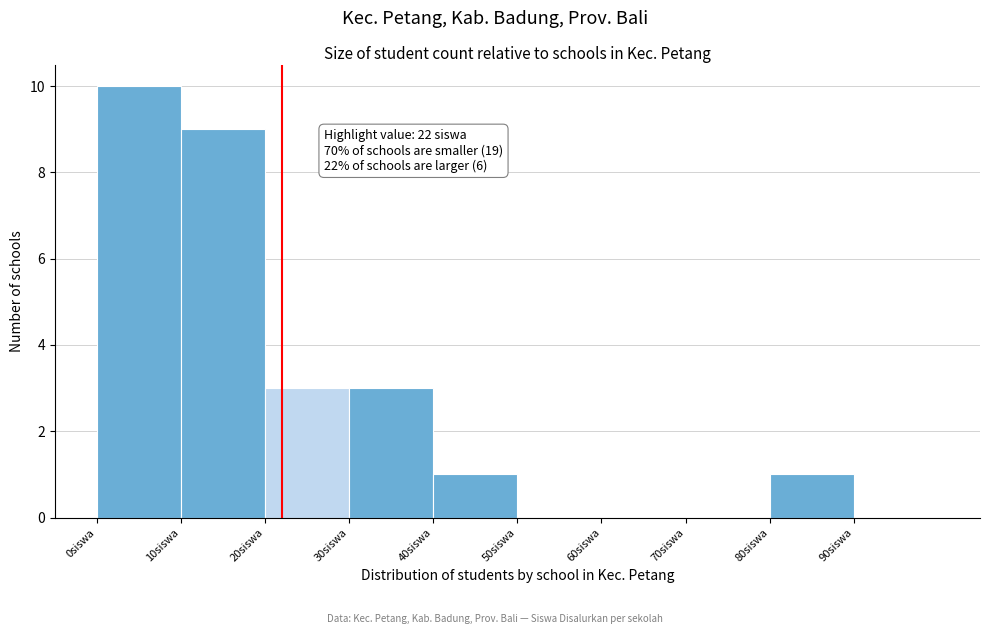

Which range on the x-axis has the tallest bar?

0 to 10